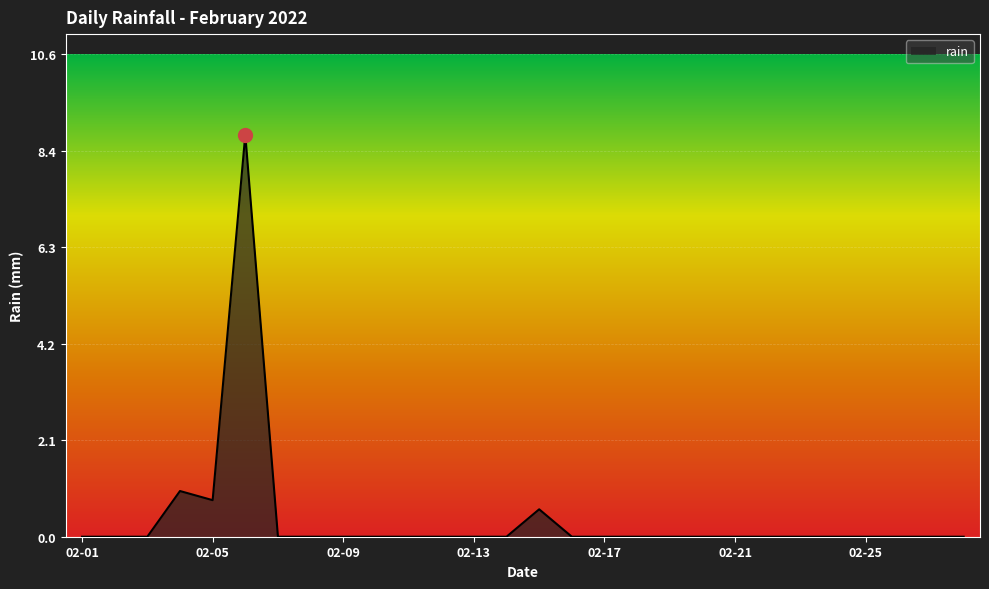

What is the difference between the maximum and minimum values?

8.8